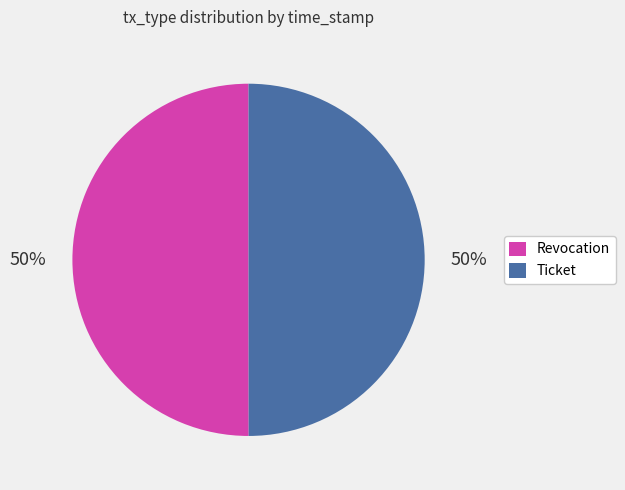

True or false: Ticket accounts for 62% of the total.

False